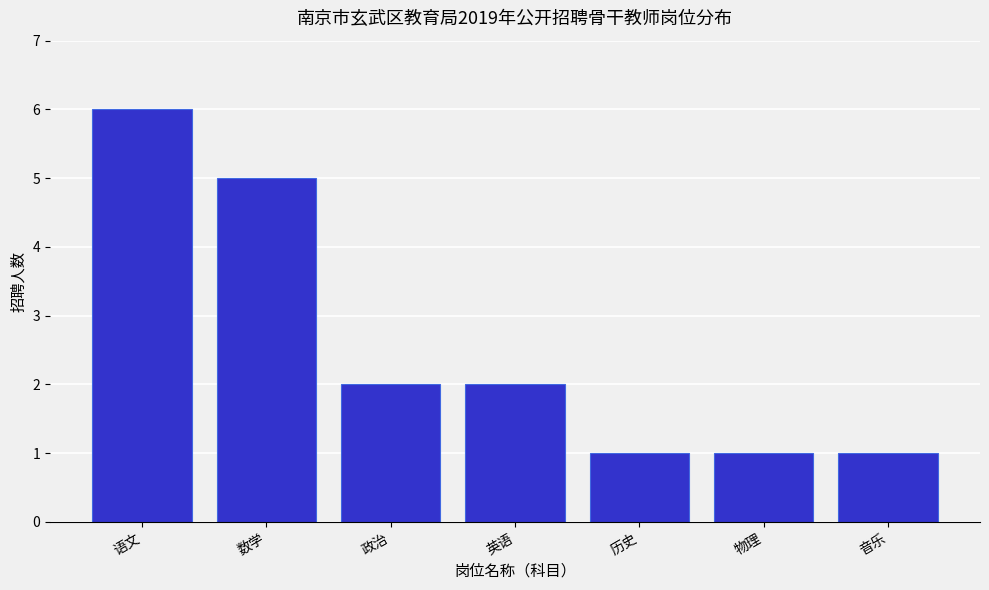

Reading right to left, transcribe all the data shown in this chart.

1	1	1	2	2	5	6